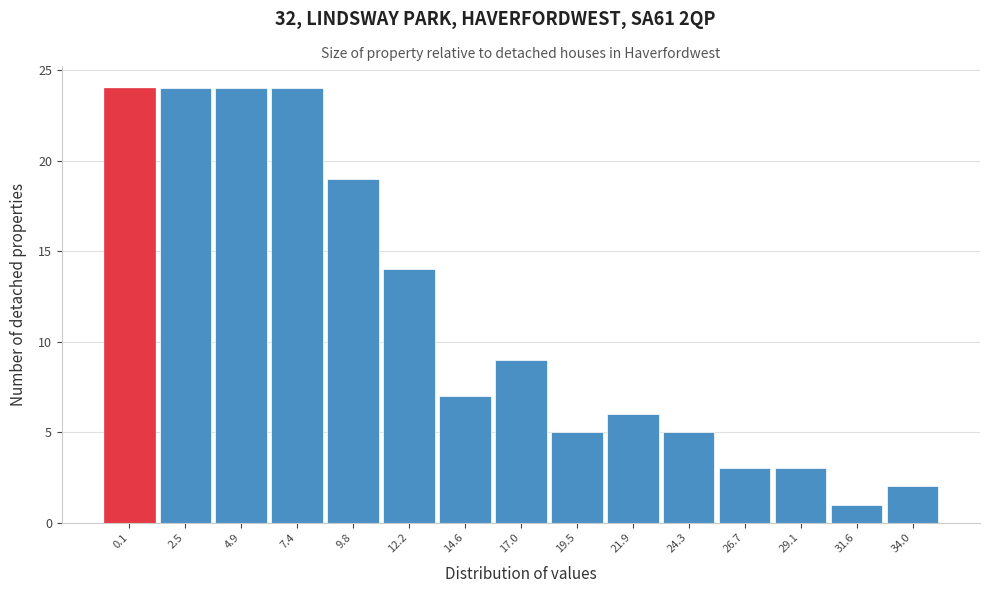

Reading left to right, list all the values displayed in this chart.

24	24	24	24	19	14	7	9	5	6	5	3	3	1	2